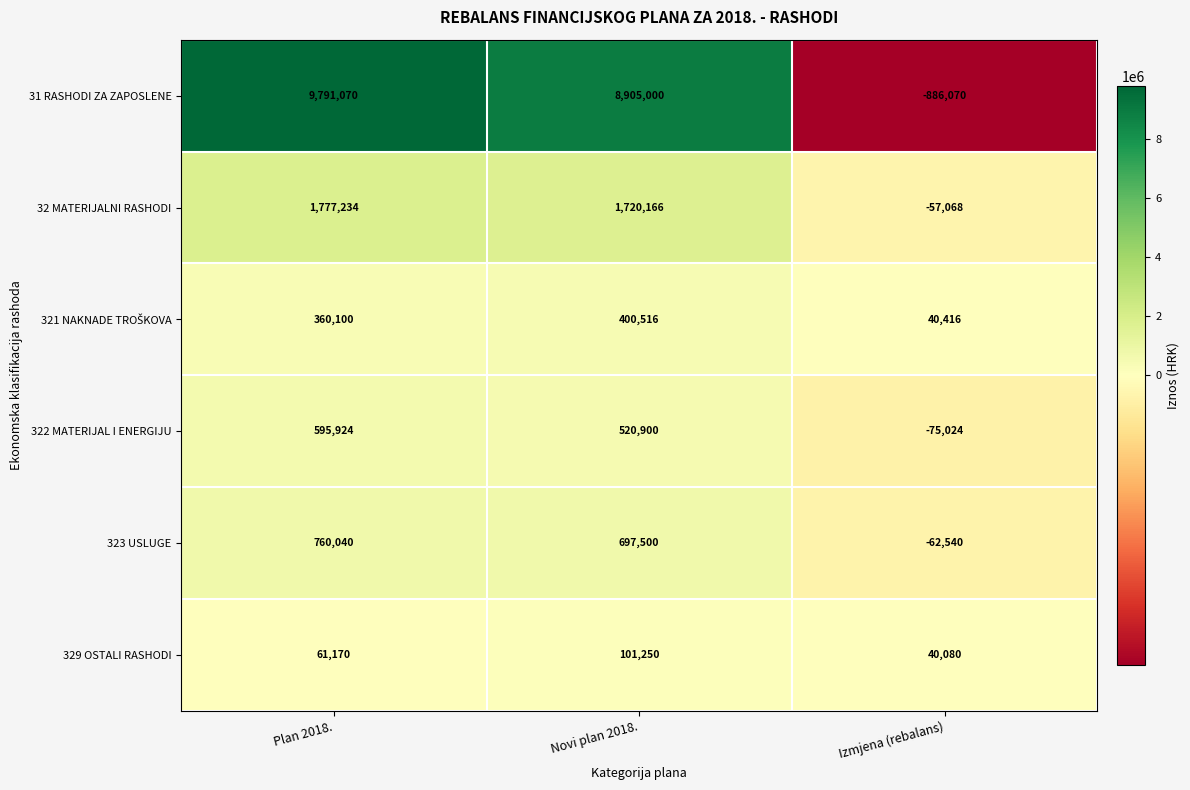

At how many categories does at least one series exceed 533932?

2